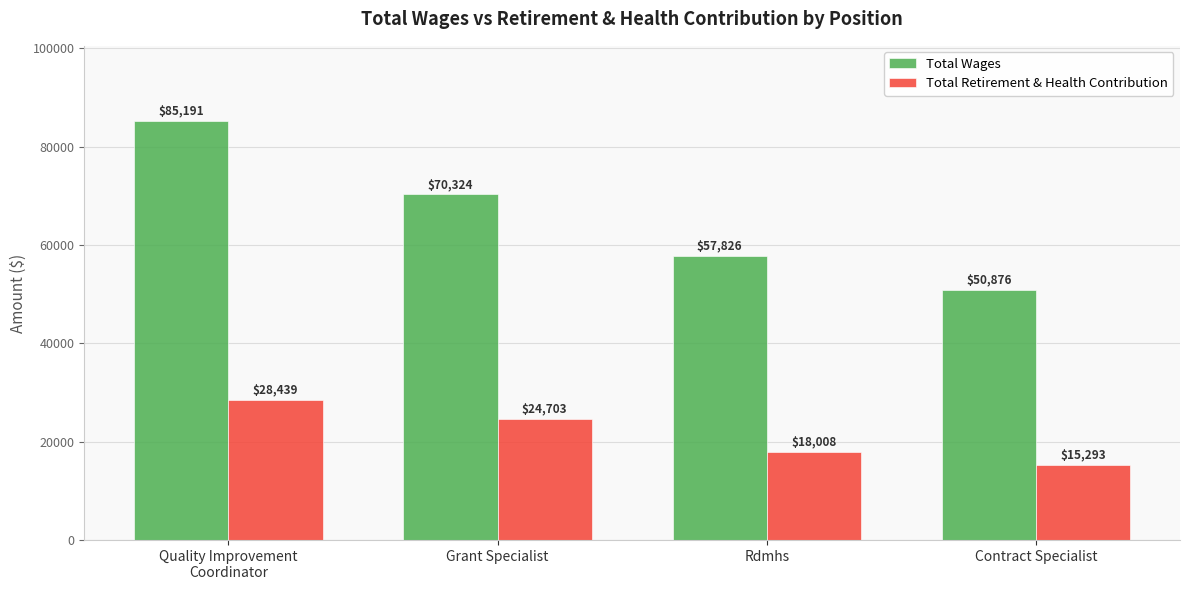

Reading right to left, list all the values displayed in this chart.

Total Wages: 50876	57826	70324	85191
Total Retirement & Health Contribution: 15293	18008	24703	28439